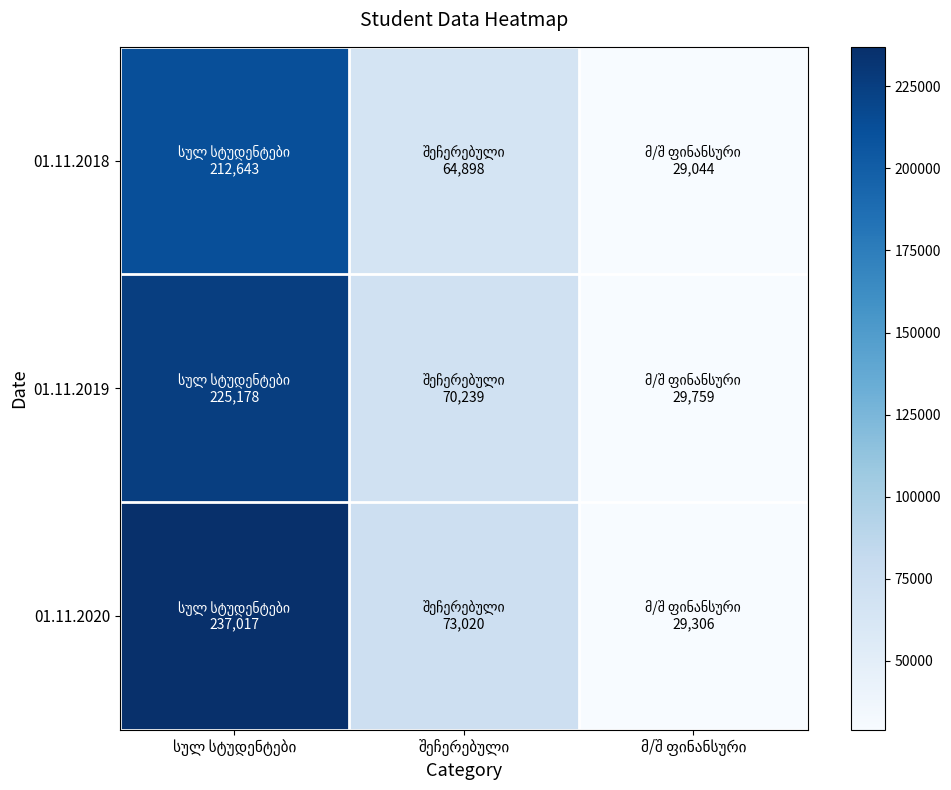

Which category has the lowest value in the 01.11.2020 series?

მ/შ ფინანსური